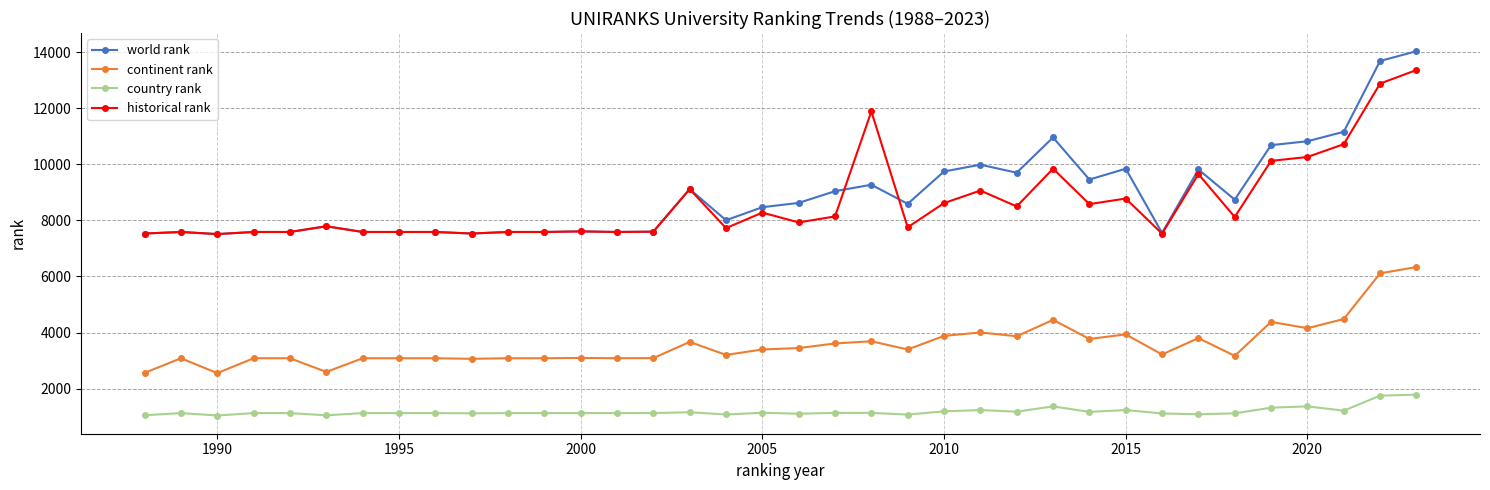

What is the value of the continent rank point at the 29th from the left?

3219.0